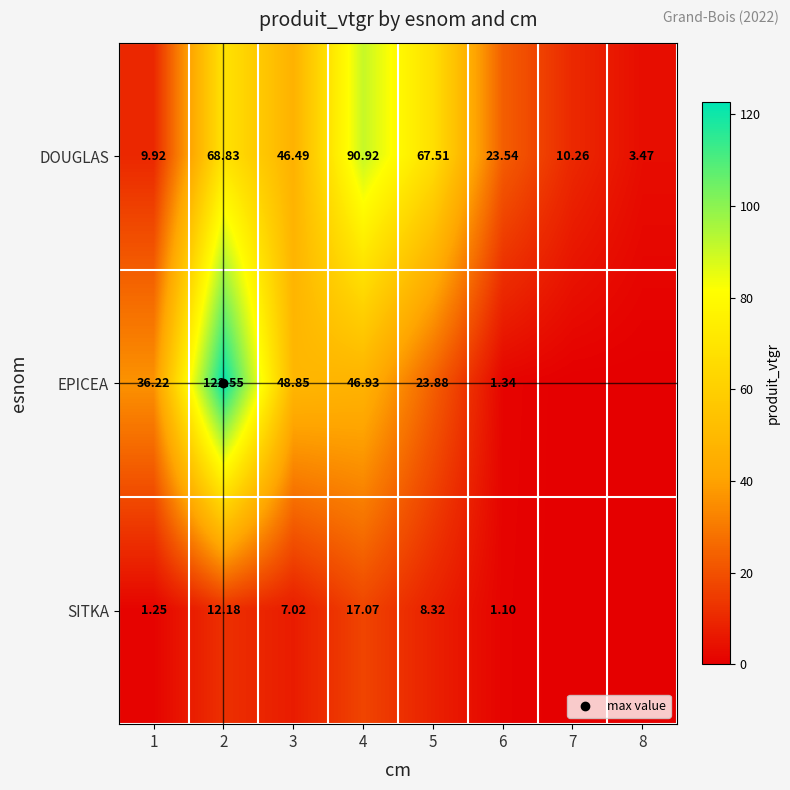

What is the sum of all EPICEA values?

279.8